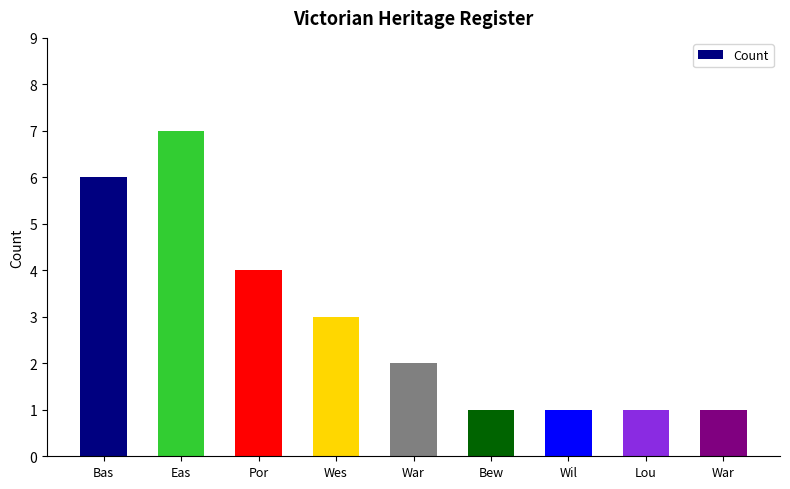

Reading left to right, list all the values displayed in this chart.

Bas=6	Eas=7	Por=4	Wes=3	War=2	Bew=1	Wil=1	Lou=1	War=1